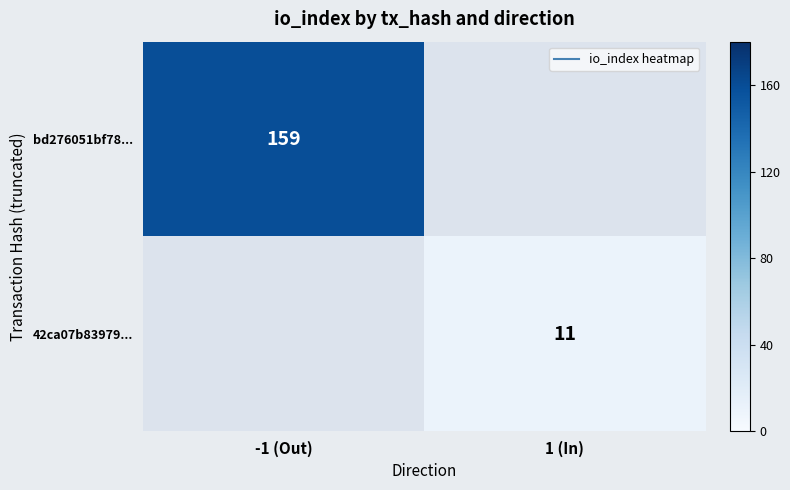

Count the number of categories in the chart.

2